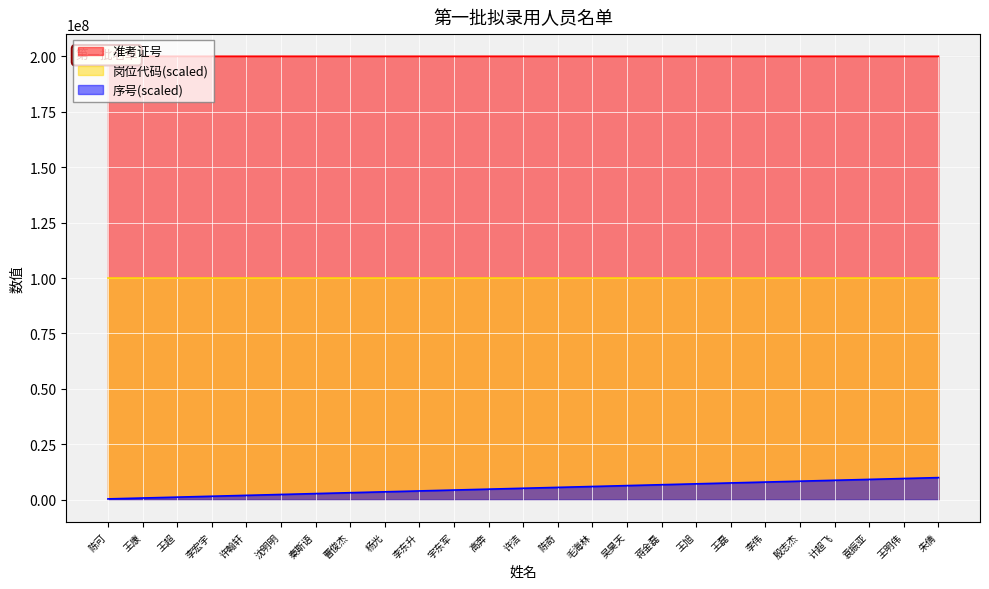

True or false: 序号 and 准考证号 intersect in this chart.

False